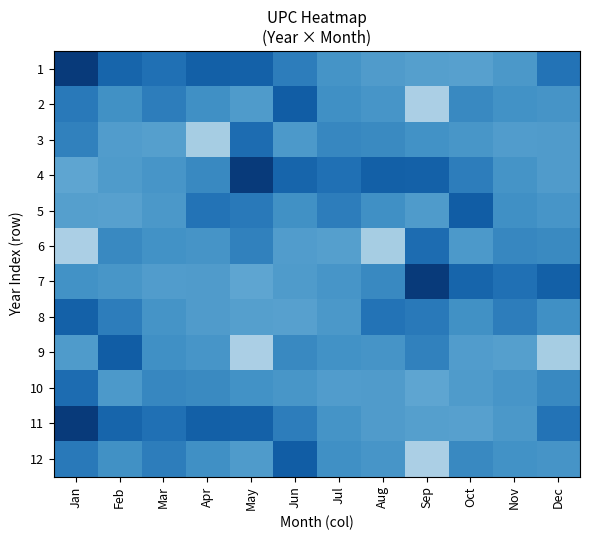

Reading left to right, transcribe all the data shown in this chart.

1: Jan=0.1	Feb=0.1	Mar=0.1	Apr=0.1	May=0.1	Jun=0.1	Jul=0.1	Aug=0.1	Sep=0.1	Oct=0.1	Nov=0.1	Dec=0.1
2: Jan=0.1	Feb=0.1	Mar=0.1	Apr=0.1	May=0.1	Jun=0.1	Jul=0.1	Aug=0.1	Sep=0.0	Oct=0.1	Nov=0.1	Dec=0.1
3: Jan=0.1	Feb=0.1	Mar=0.1	Apr=0.0	May=0.1	Jun=0.1	Jul=0.1	Aug=0.1	Sep=0.1	Oct=0.1	Nov=0.1	Dec=0.1
4: Jan=0.1	Feb=0.1	Mar=0.1	Apr=0.1	May=0.1	Jun=0.1	Jul=0.1	Aug=0.1	Sep=0.1	Oct=0.1	Nov=0.1	Dec=0.1
5: Jan=0.1	Feb=0.1	Mar=0.1	Apr=0.1	May=0.1	Jun=0.1	Jul=0.1	Aug=0.1	Sep=0.1	Oct=0.1	Nov=0.1	Dec=0.1
6: Jan=0.0	Feb=0.1	Mar=0.1	Apr=0.1	May=0.1	Jun=0.1	Jul=0.1	Aug=0.0	Sep=0.1	Oct=0.1	Nov=0.1	Dec=0.1
7: Jan=0.1	Feb=0.1	Mar=0.1	Apr=0.1	May=0.1	Jun=0.1	Jul=0.1	Aug=0.1	Sep=0.1	Oct=0.1	Nov=0.1	Dec=0.1
8: Jan=0.1	Feb=0.1	Mar=0.1	Apr=0.1	May=0.1	Jun=0.1	Jul=0.1	Aug=0.1	Sep=0.1	Oct=0.1	Nov=0.1	Dec=0.1
9: Jan=0.1	Feb=0.1	Mar=0.1	Apr=0.1	May=0.0	Jun=0.1	Jul=0.1	Aug=0.1	Sep=0.1	Oct=0.1	Nov=0.1	Dec=0.0
10: Jan=0.1	Feb=0.1	Mar=0.1	Apr=0.1	May=0.1	Jun=0.1	Jul=0.1	Aug=0.1	Sep=0.1	Oct=0.1	Nov=0.1	Dec=0.1
11: Jan=0.1	Feb=0.1	Mar=0.1	Apr=0.1	May=0.1	Jun=0.1	Jul=0.1	Aug=0.1	Sep=0.1	Oct=0.1	Nov=0.1	Dec=0.1
12: Jan=0.1	Feb=0.1	Mar=0.1	Apr=0.1	May=0.1	Jun=0.1	Jul=0.1	Aug=0.1	Sep=0.0	Oct=0.1	Nov=0.1	Dec=0.1